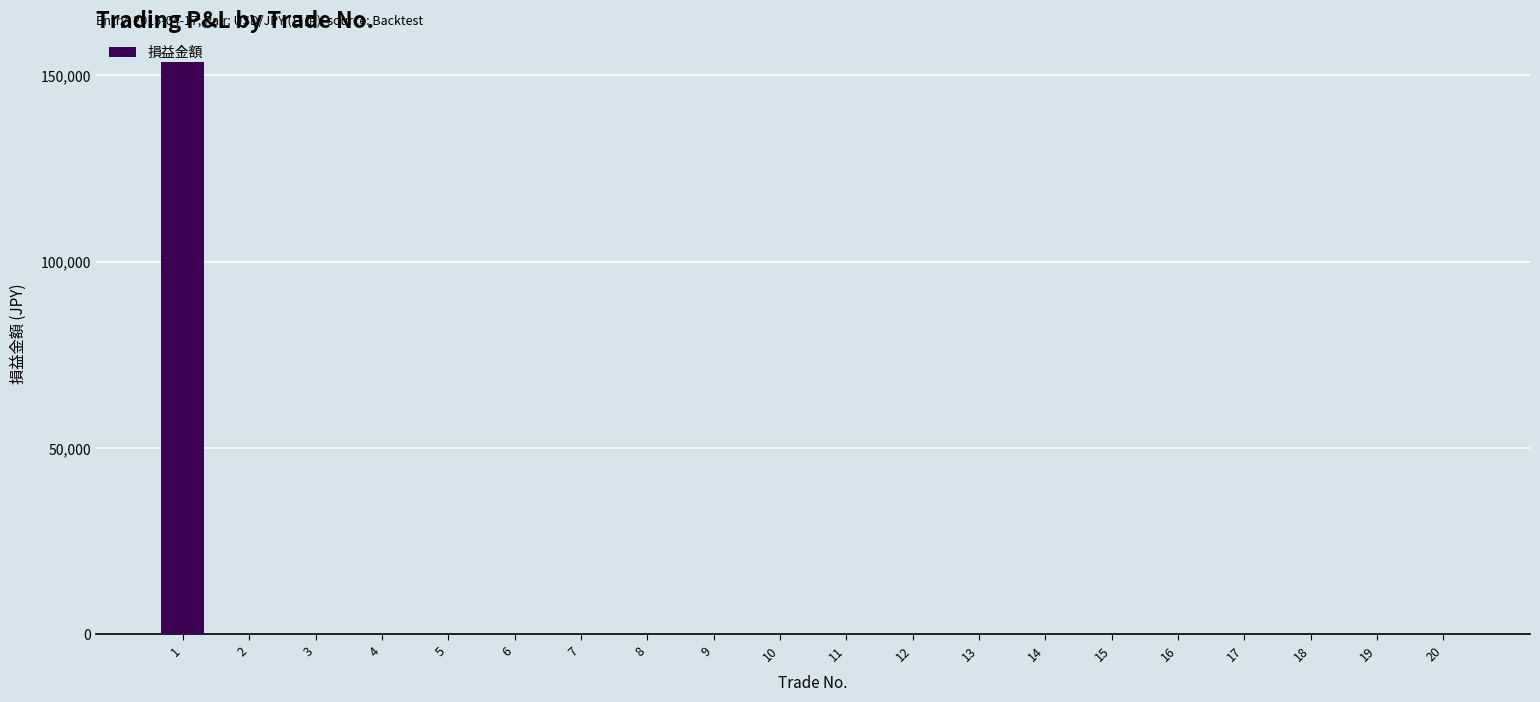

How many categories are shown in the chart?

20